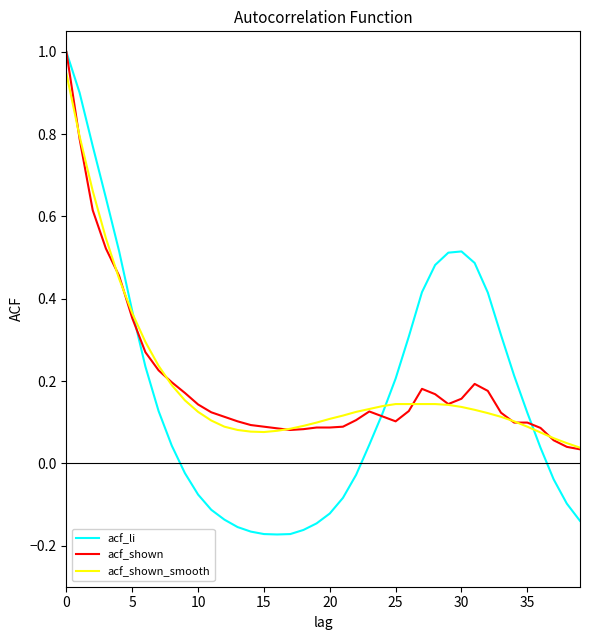

At how many categories does at least one series exceed 0?

40